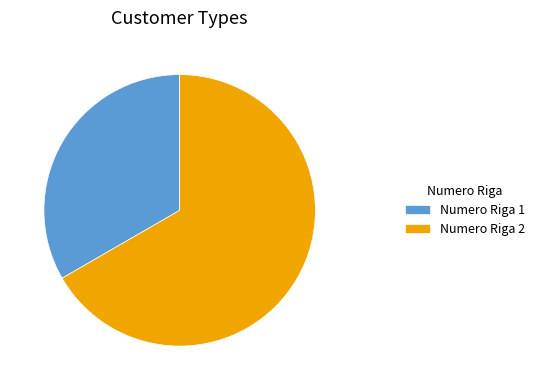

What is the majority slice?

Numero Riga 2